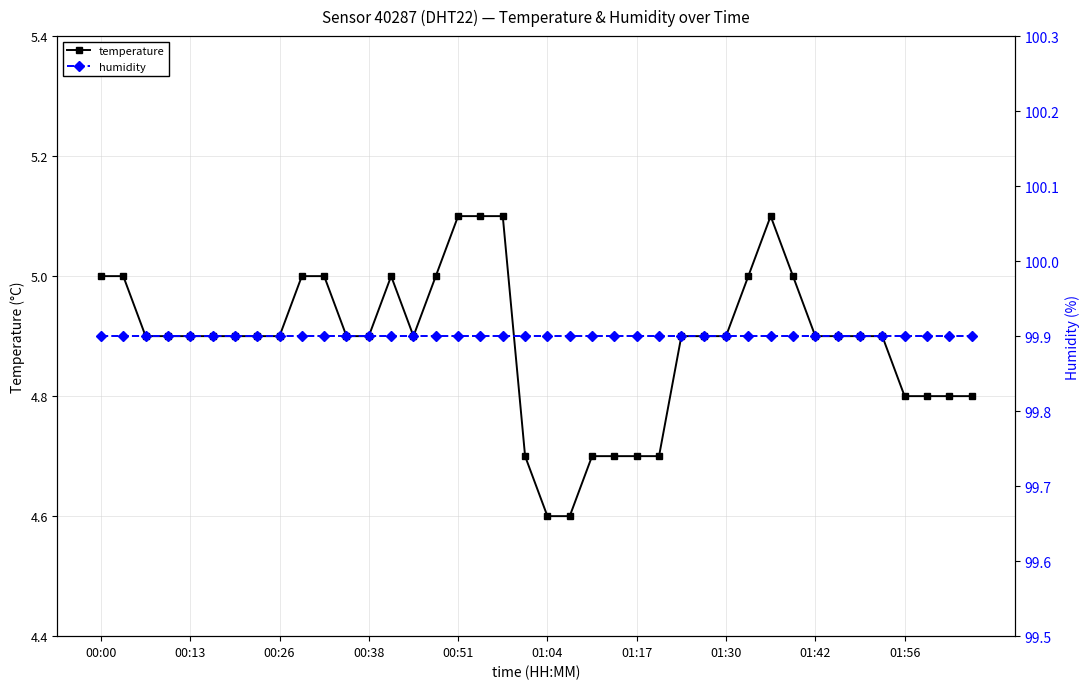

How many temperature values are between 4 and 5?

36